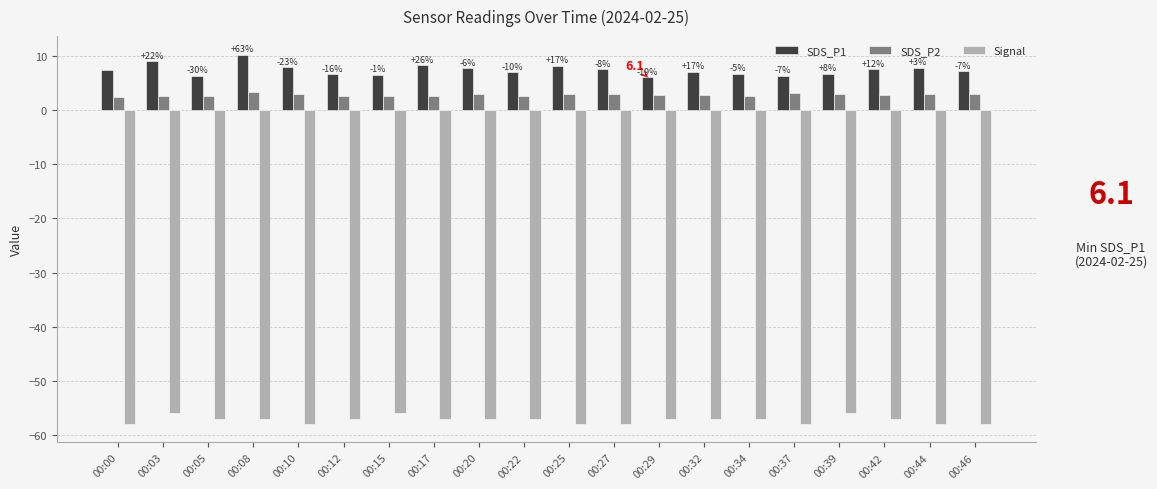

What is the sum of the SDS_P1 values at 00:17 and 00:05?

14.6